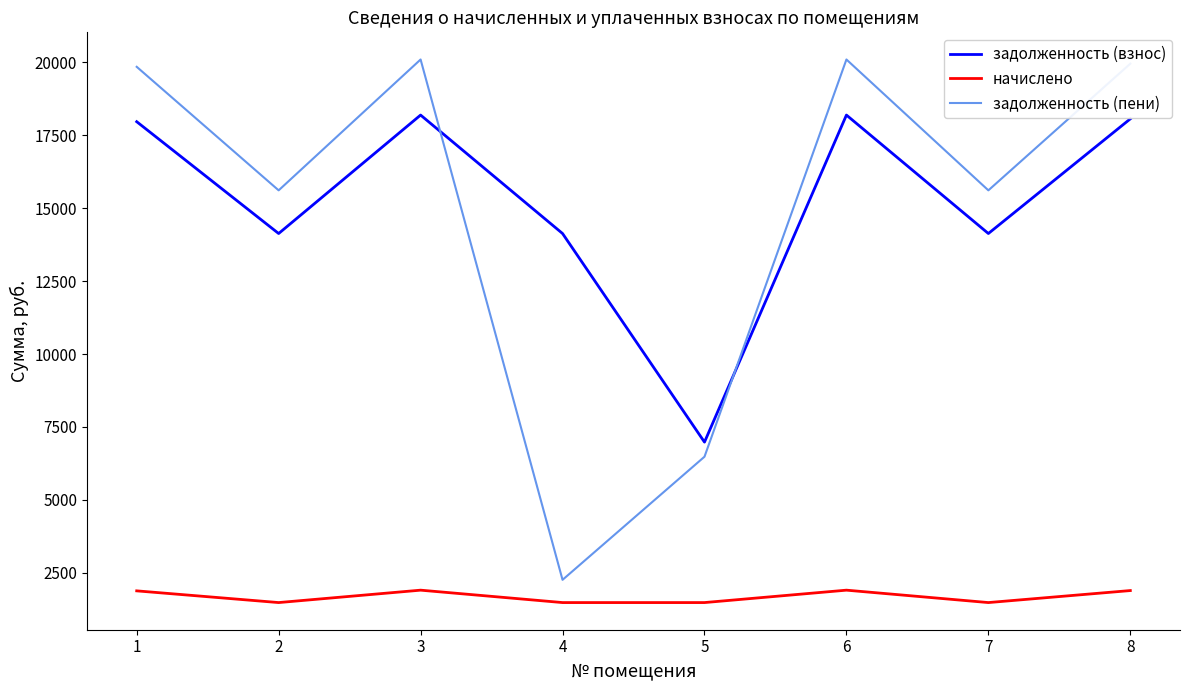

What is the sum of the задолженность (взнос) values at 4 and 8?

32191.7